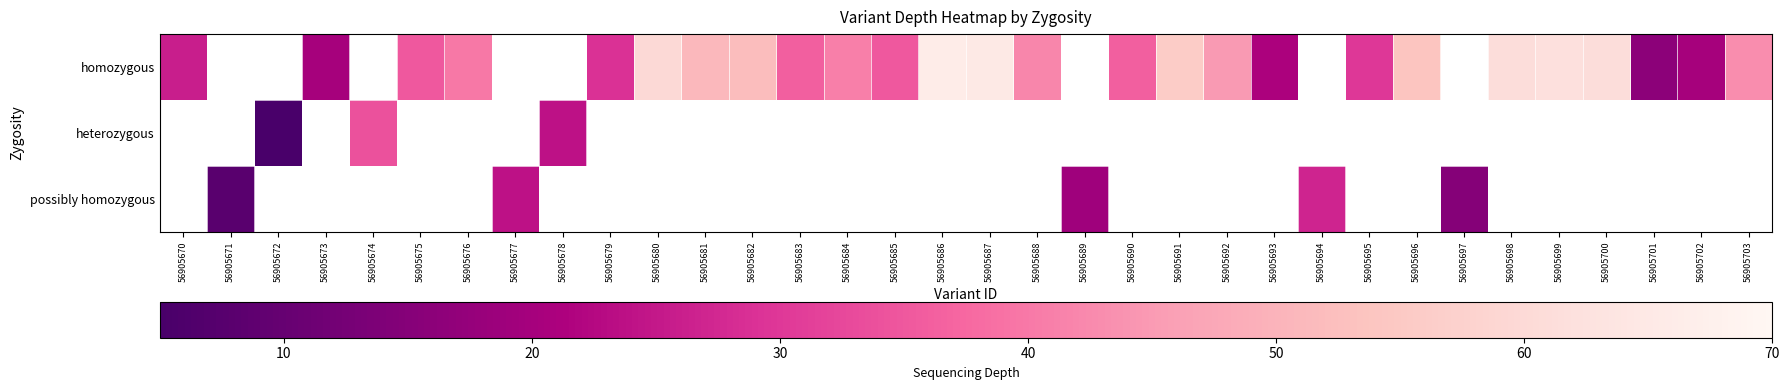

Which has a higher value, 56905675 or 56905683?

56905683